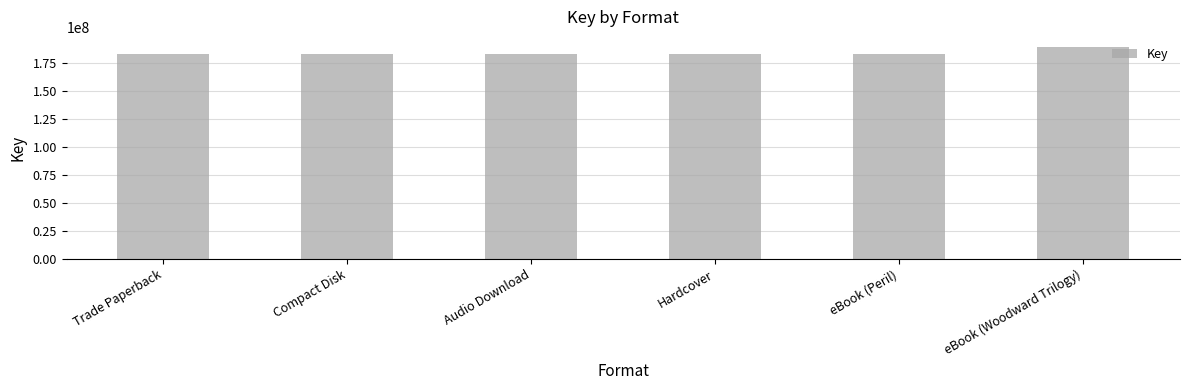

Approximately how many times larger is the value at Hardcover compared to eBook (Peril)?

1.0